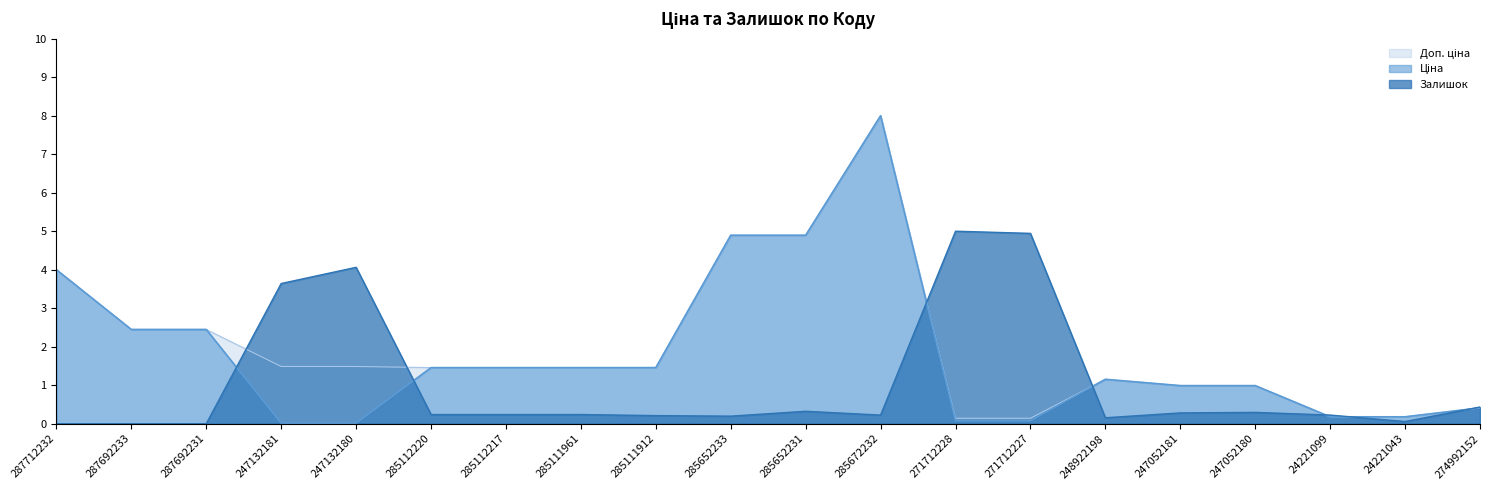

Which series has the largest range (max minus min)?

Ціна